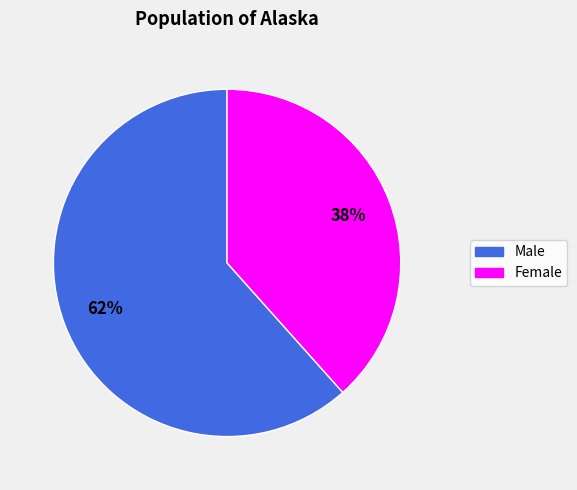

To the nearest percent, what portion does Female represent?

38%